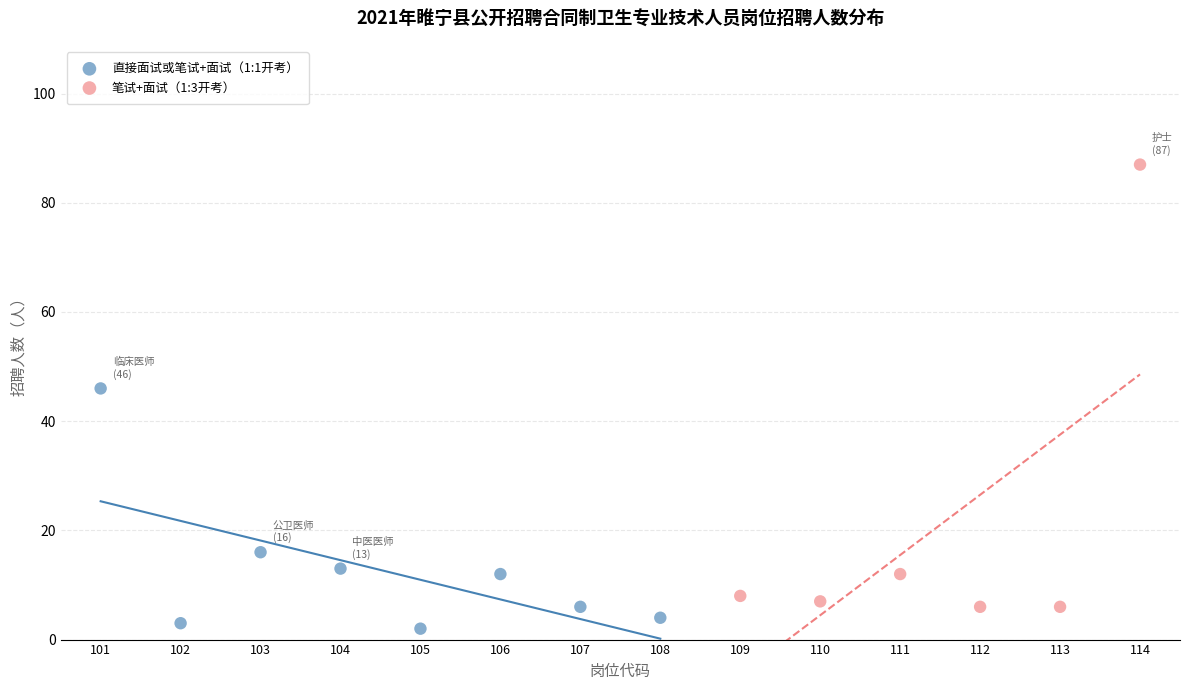

Which series reaches the maximum Y coordinate?

笔试+面试（1:3开考）